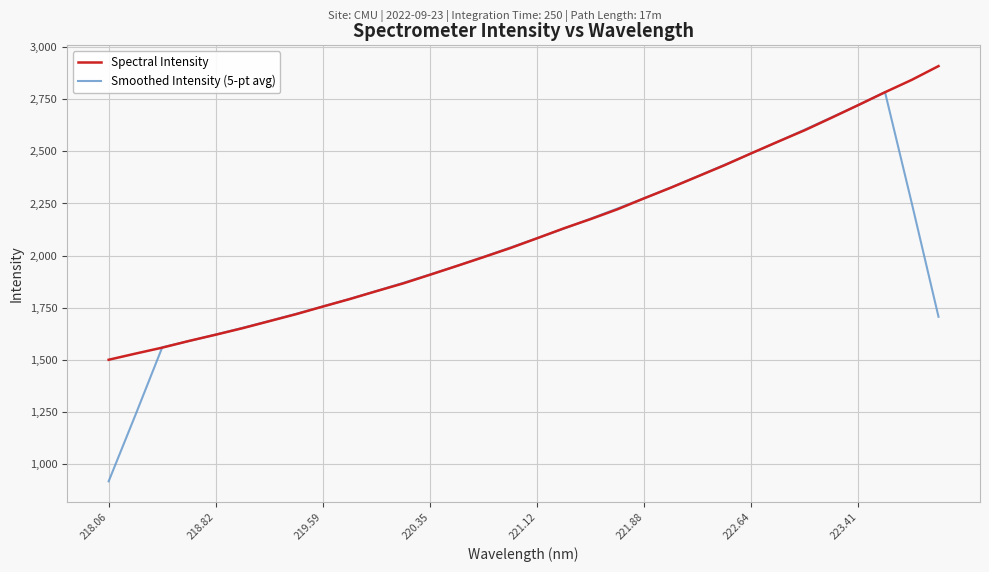

Which series has the widest spread of values?

Smoothed Intensity (5-pt avg)